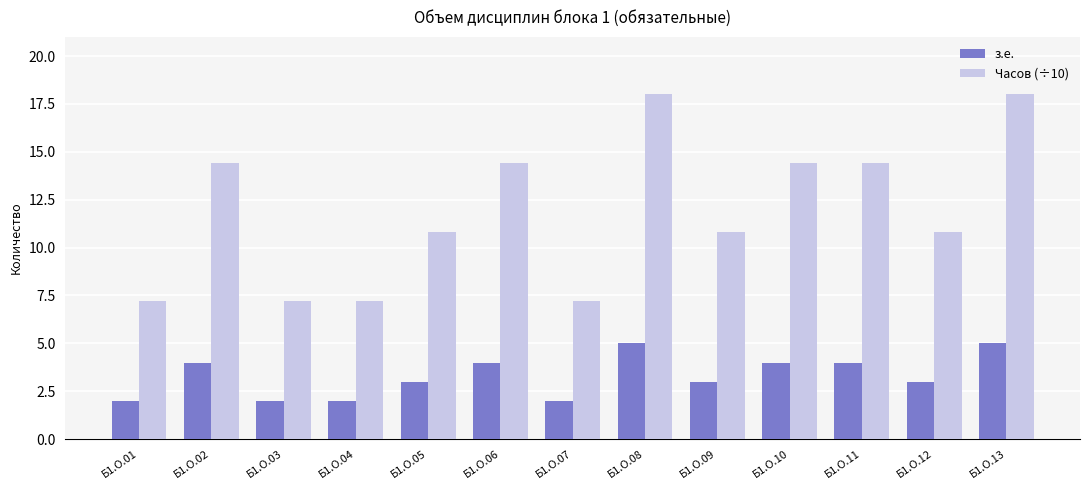

Reading left to right, list all the values displayed in this chart.

з.е.: 2.0	4.0	2.0	2.0	3.0	4.0	2.0	5.0	3.0	4.0	4.0	3.0	5.0
Часов (÷10): 7.2	14.4	7.2	7.2	10.8	14.4	7.2	18.0	10.8	14.4	14.4	10.8	18.0